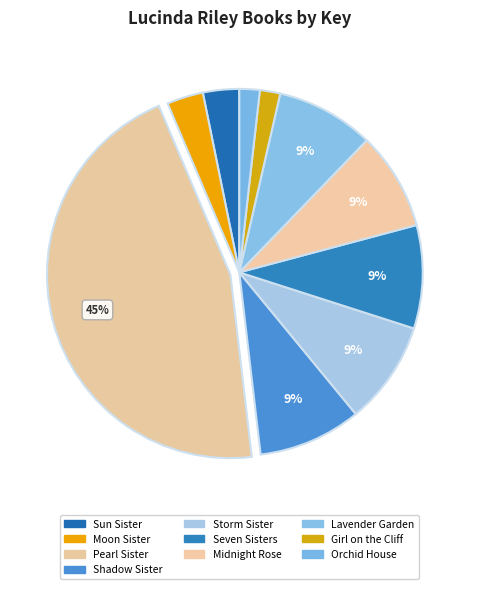

Between Lavender Garden and Girl on the Cliff, which is larger?

Lavender Garden